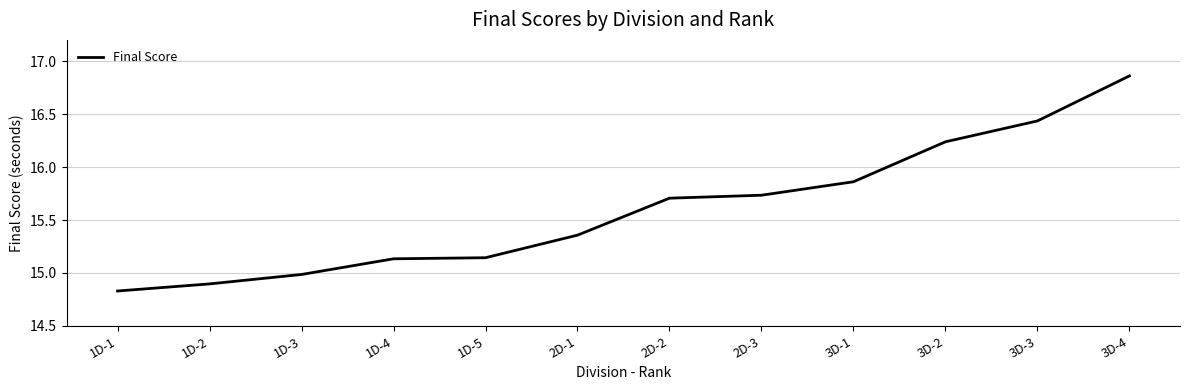

Which label corresponds to the largest value in the chart?

3D-4